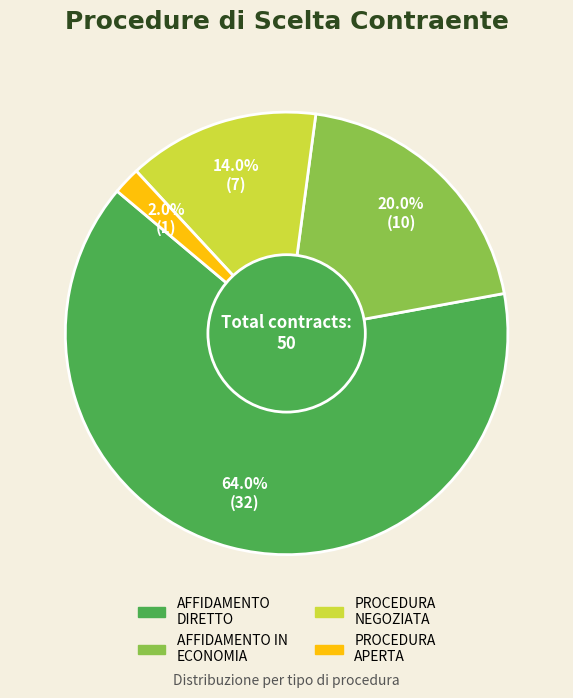

Count the number of slices in the pie.

4